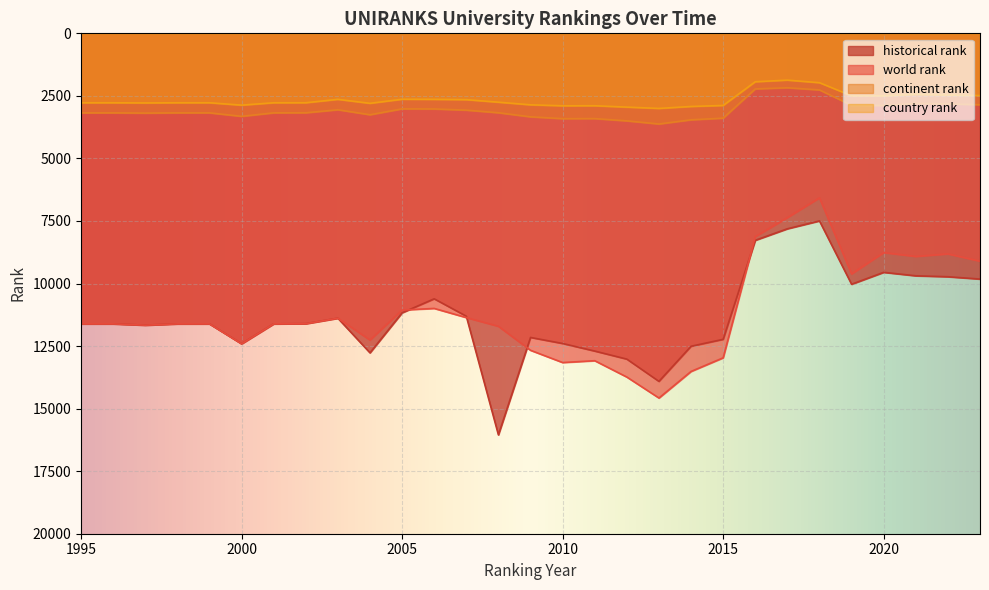

How many interior local valleys does the historical rank series have?

5